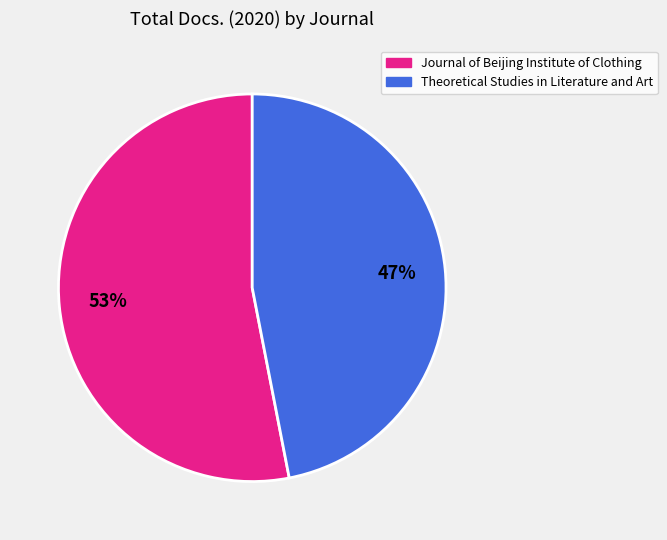

What is the majority slice?

Journal of Beijing Institute of Clothing